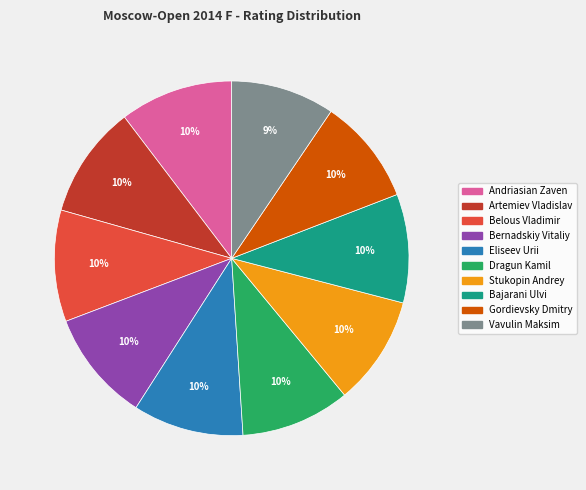

Is it true that Eliseev Urii is 10% of the pie?

True